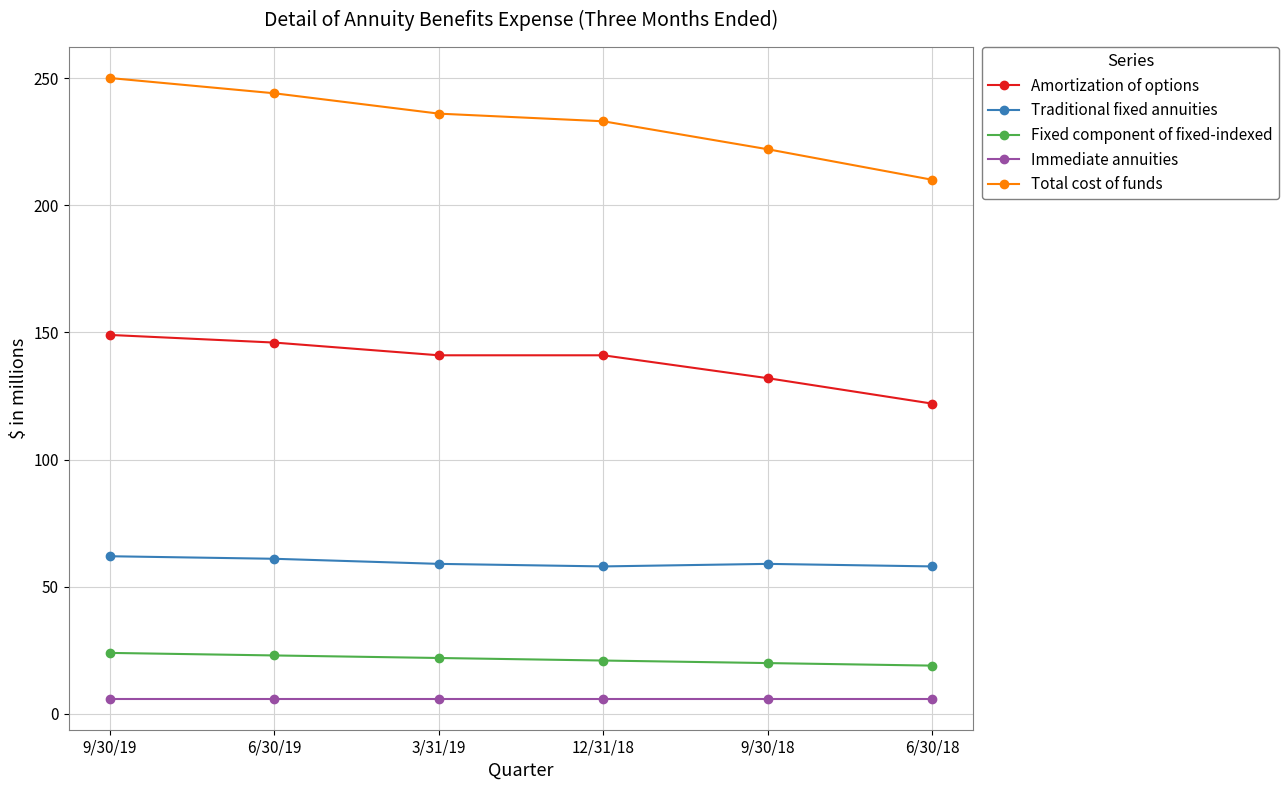

What is the minimum value for Immediate annuities?

6